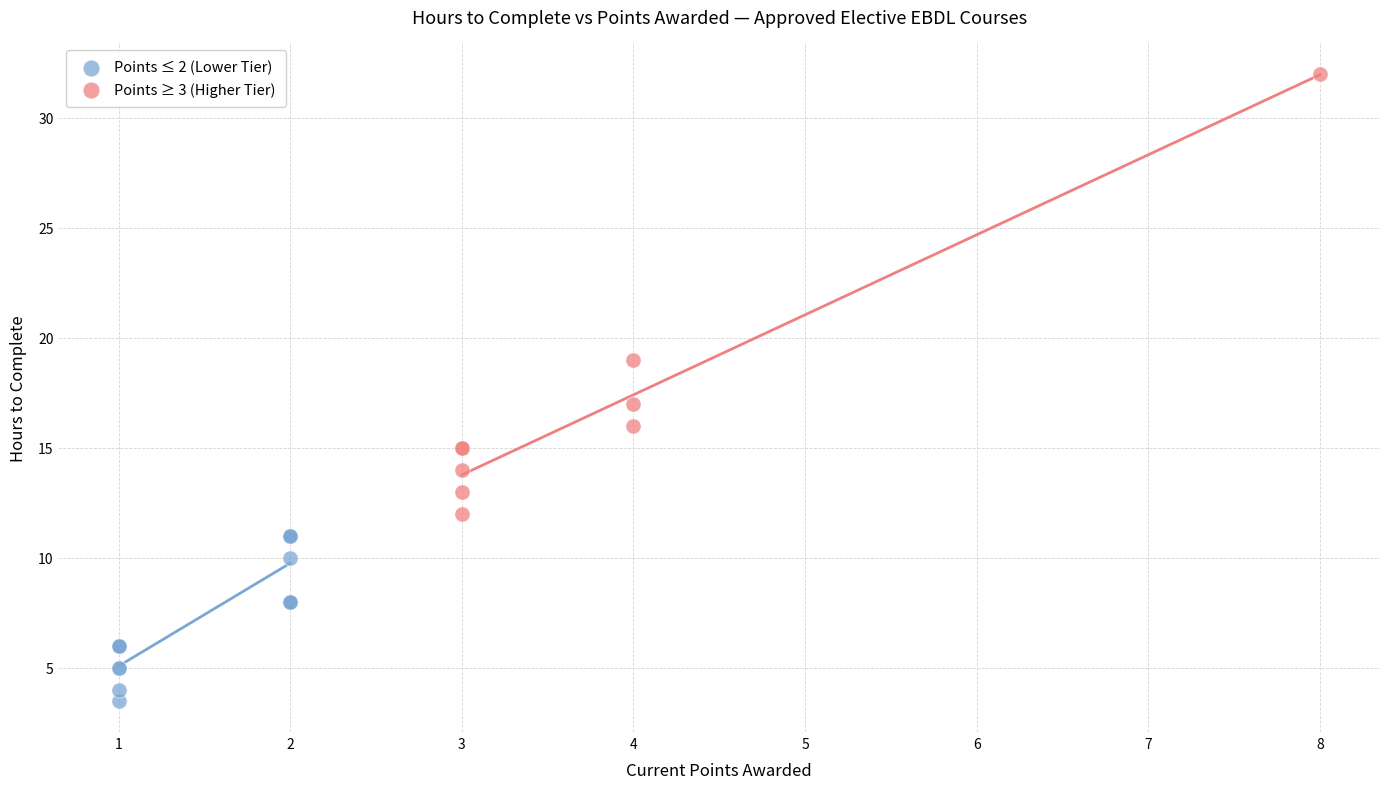

Which series contains the lowest Y value?

Points ≤ 2 (Lower Tier)